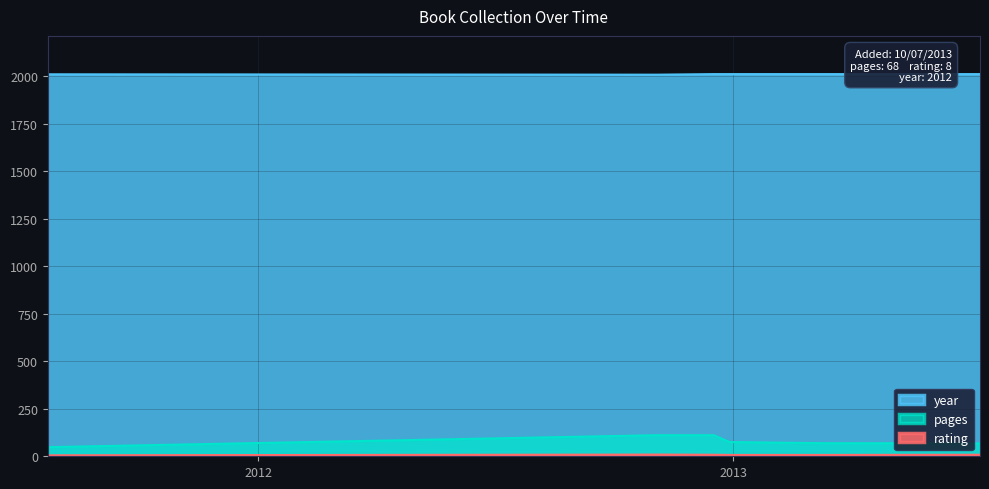

True or false: pages and year cross at least once.

False